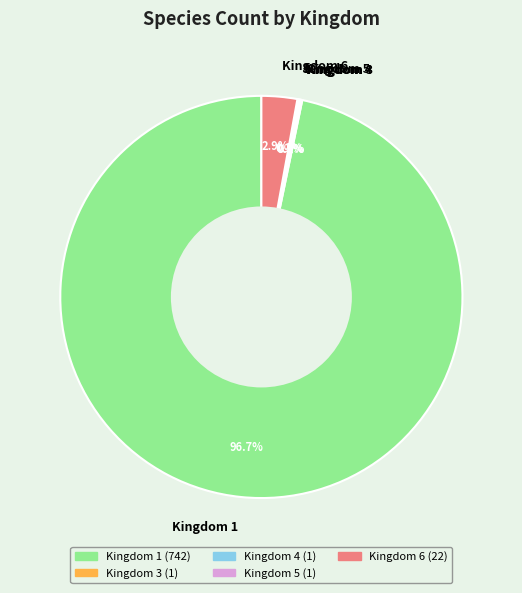

What is the largest slice in the pie chart?

Kingdom 1